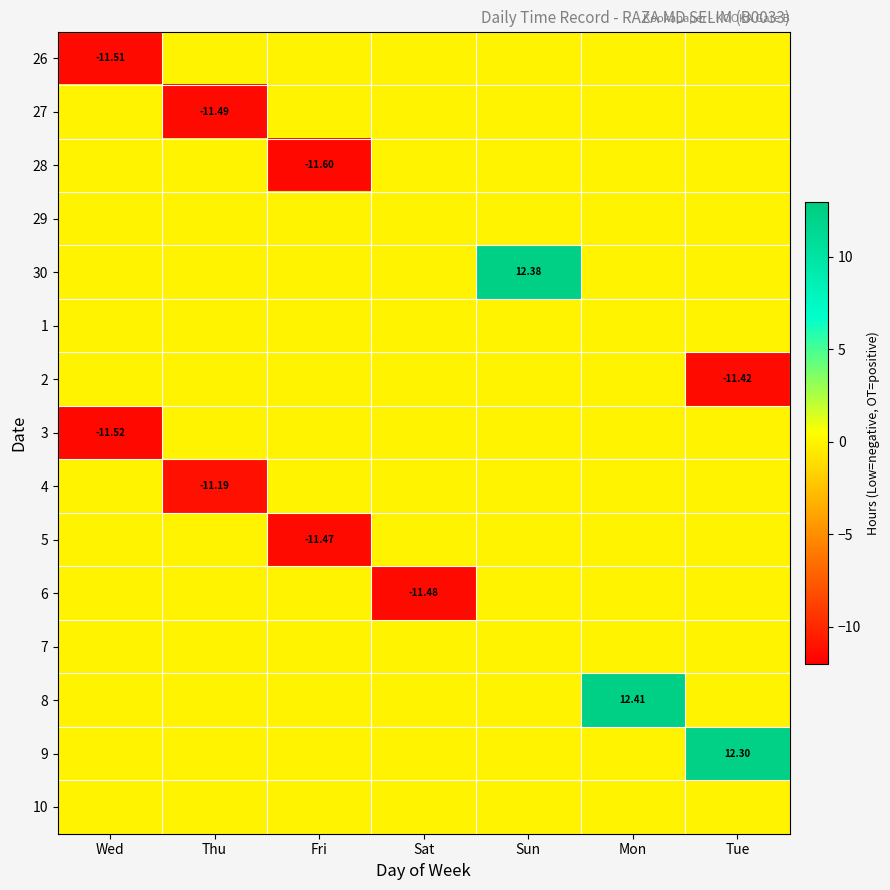

Which series has the largest range (max minus min)?

8